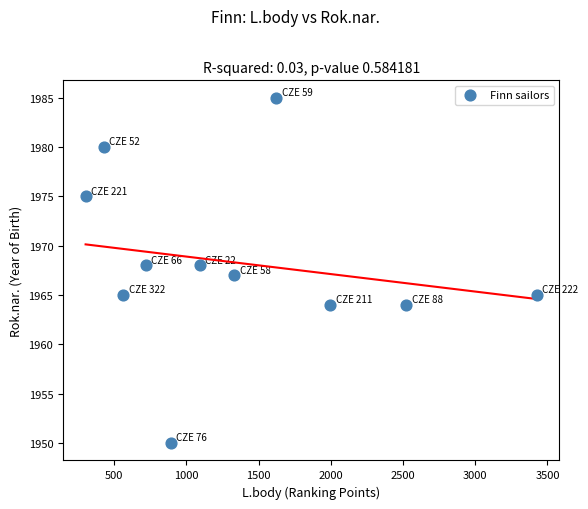

What is the average X value?

1354